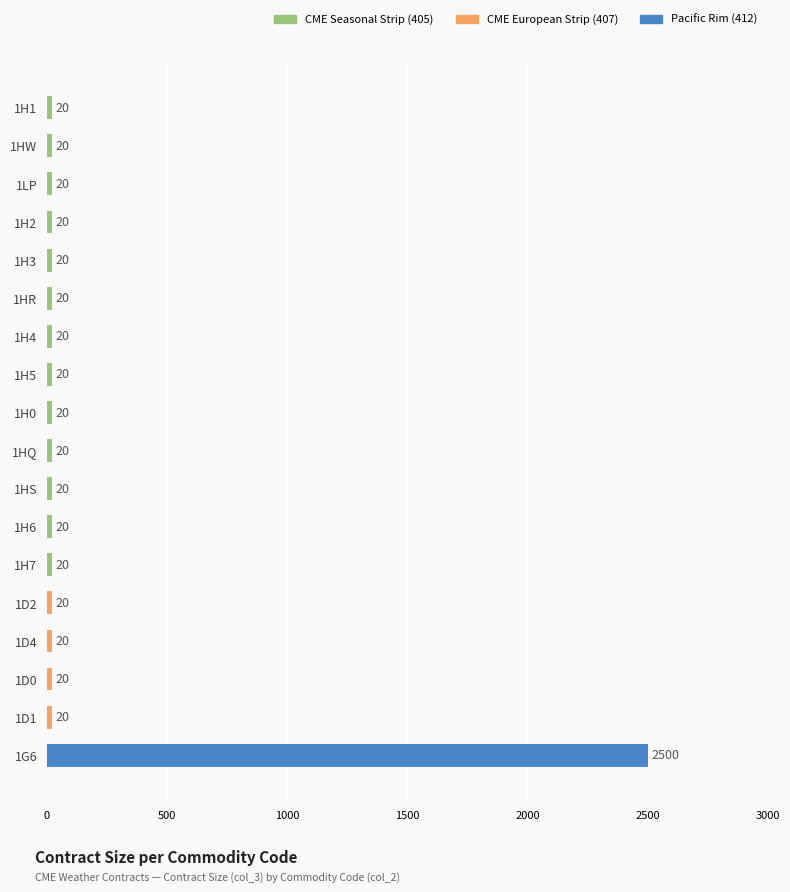

What position from the bottom is 1H6?

7